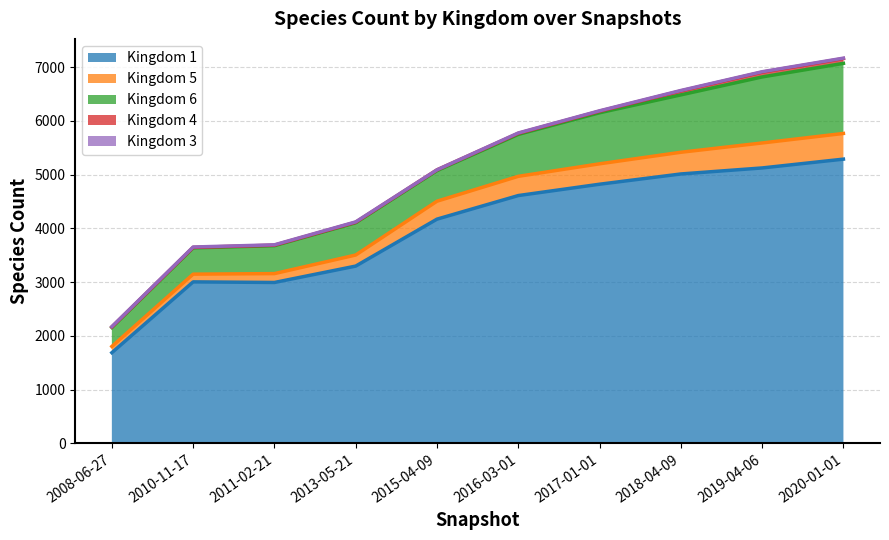

At which label does Kingdom 1 reach its minimum?

2008-06-27